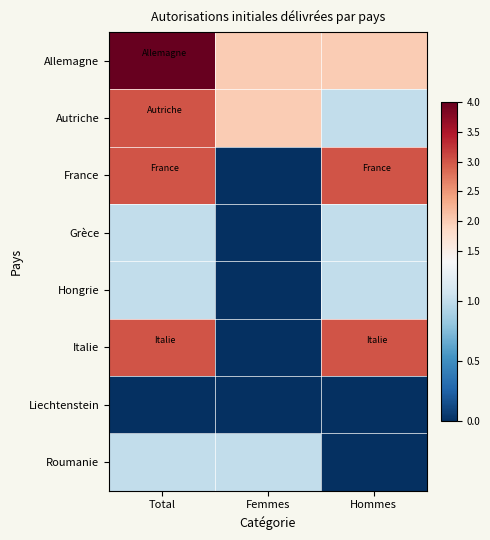

Reading left to right, extract all data points from this chart.

Allemagne: Total=4	Femmes=2	Hommes=2
Autriche: Total=3	Femmes=2	Hommes=1
France: Total=3	Femmes=0	Hommes=3
Grèce: Total=1	Femmes=0	Hommes=1
Hongrie: Total=1	Femmes=0	Hommes=1
Italie: Total=3	Femmes=0	Hommes=3
Liechtenstein: Total=0	Femmes=0	Hommes=0
Roumanie: Total=1	Femmes=1	Hommes=0